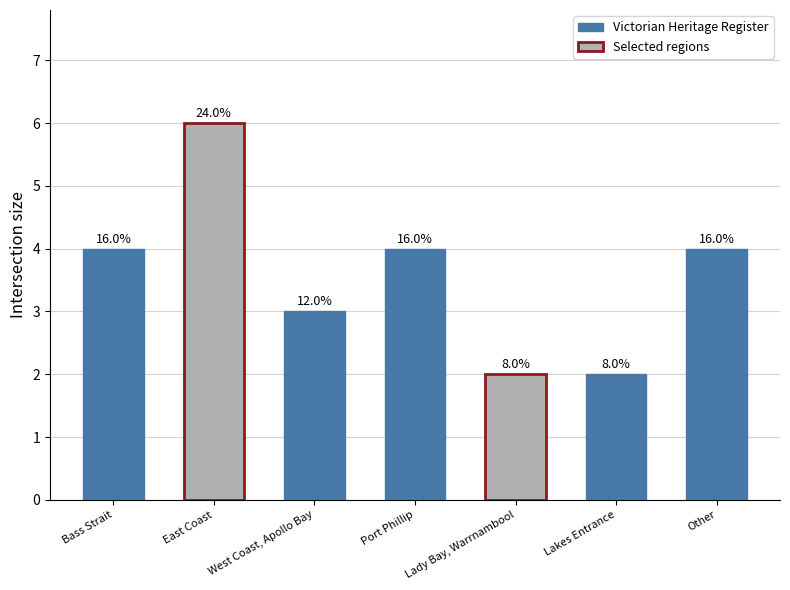

The chart shows a value of 2 at Lakes Entrance. True or false?

True